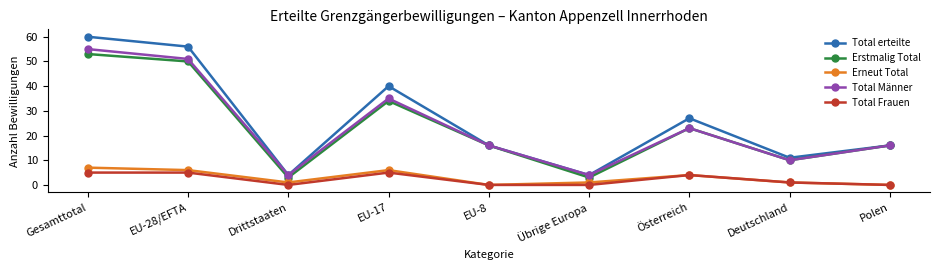

In Erstmalig Total, how many points are lower than both neighbors (excluding endpoints)?

3